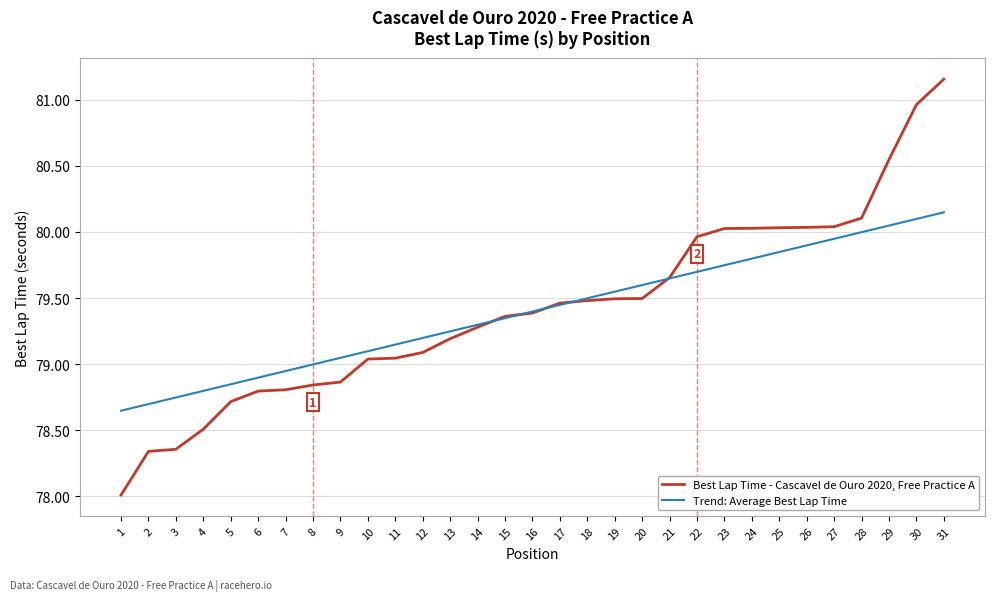

What is the spread (max minus min) of values at 3?

0.4